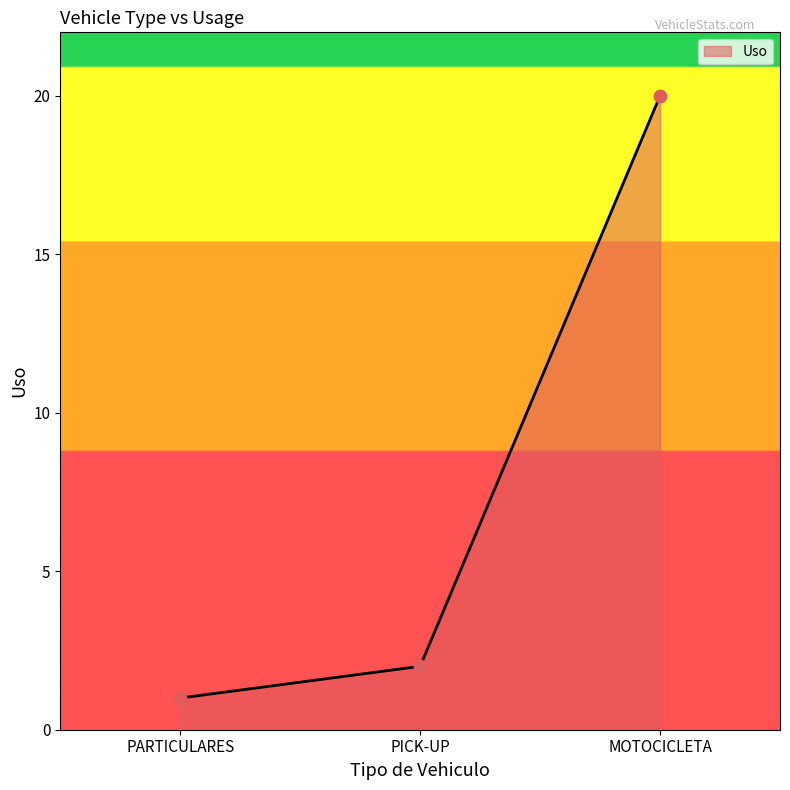

What is the change in value from PICK-UP to MOTOCICLETA?

+18